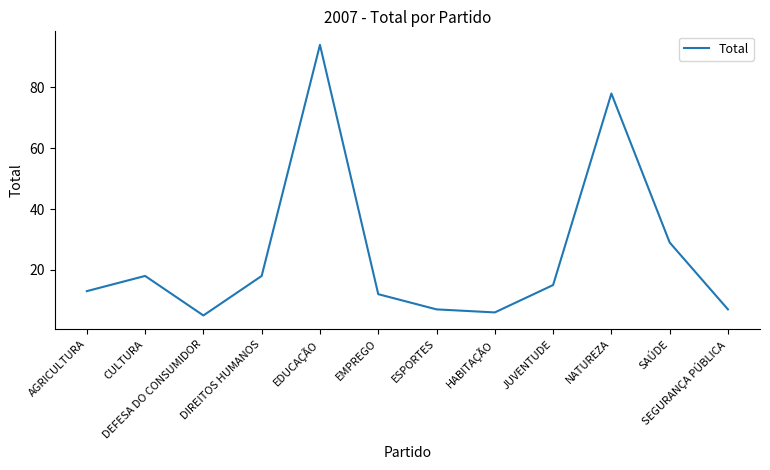

Reading left to right, list all the values displayed in this chart.

13	18	5	18	94	12	7	6	15	78	29	7